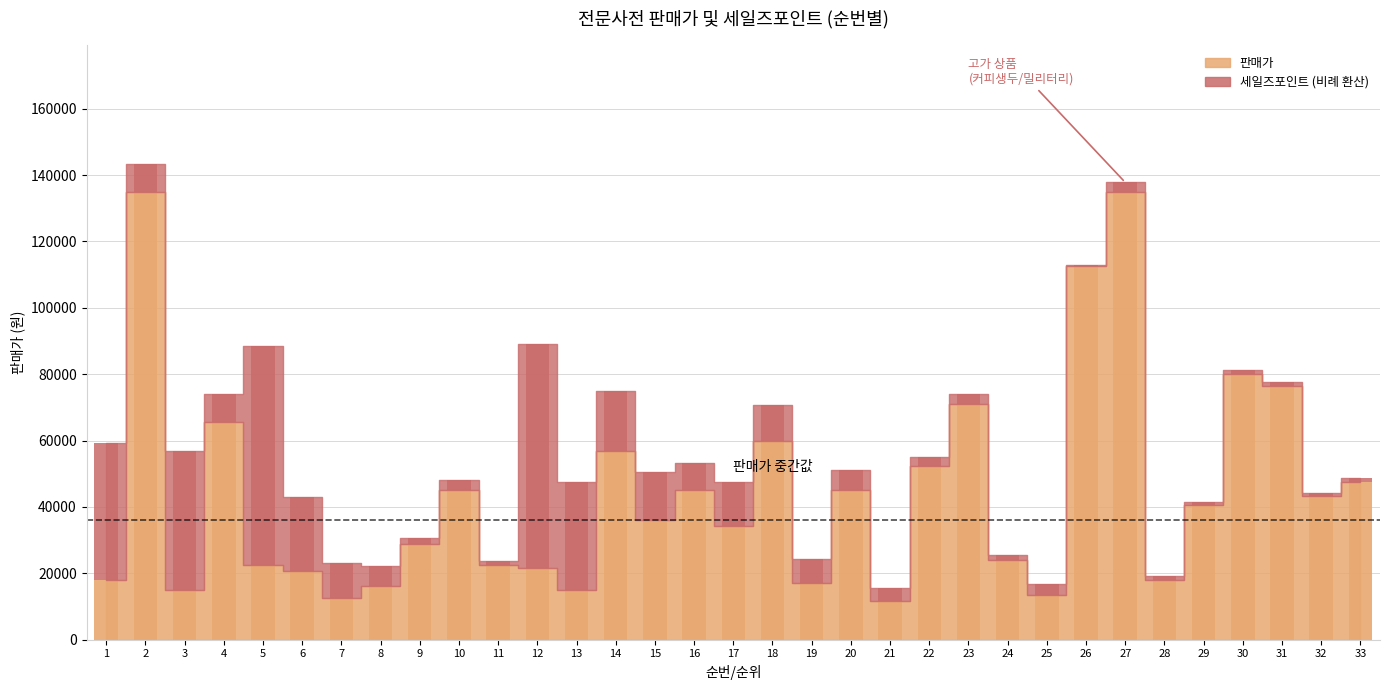

Where does the 판매가 series first go above 36000?

2